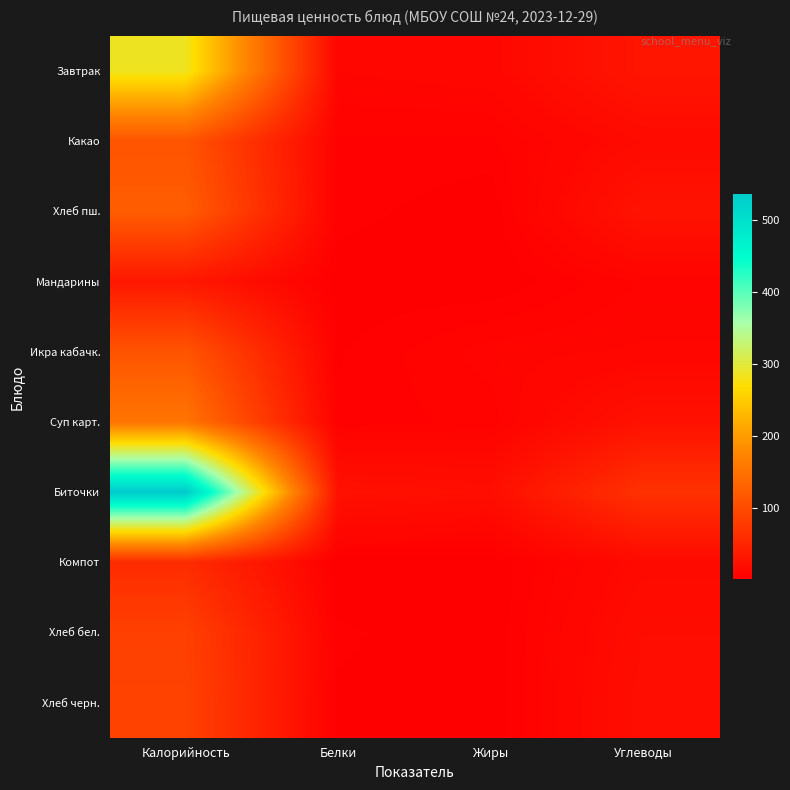

Reading left to right, extract all data points from this chart.

Завтрак: Калорийность=284.5	Белки=8.6	Жиры=10.3	Углеводы=29.4
Какао: Калорийность=110.8	Белки=4.1	Жиры=3.8	Углеводы=15.0
Хлеб пш.: Калорийность=122.4	Белки=3.3	Жиры=0.4	Углеводы=26.4
Мандарины: Калорийность=31.5	Белки=0.7	Жиры=0.2	Углеводы=6.8
Икра кабачк.: Калорийность=111.2	Белки=1.9	Жиры=7.6	Углеводы=8.9
Суп карт.: Калорийность=153.8	Белки=3.0	Жиры=5.2	Углеводы=23.8
Биточки: Калорийность=535.4	Белки=23.4	Жиры=19.5	Углеводы=66.5
Компот: Калорийность=57.7	Белки=0.2	Жиры=0.2	Углеводы=13.9
Хлеб бел.: Калорийность=85.4	Белки=2.7	Жиры=0.3	Углеводы=17.9
Хлеб черн.: Калорийность=87.5	Белки=1.8	Жиры=0.3	Углеводы=19.4